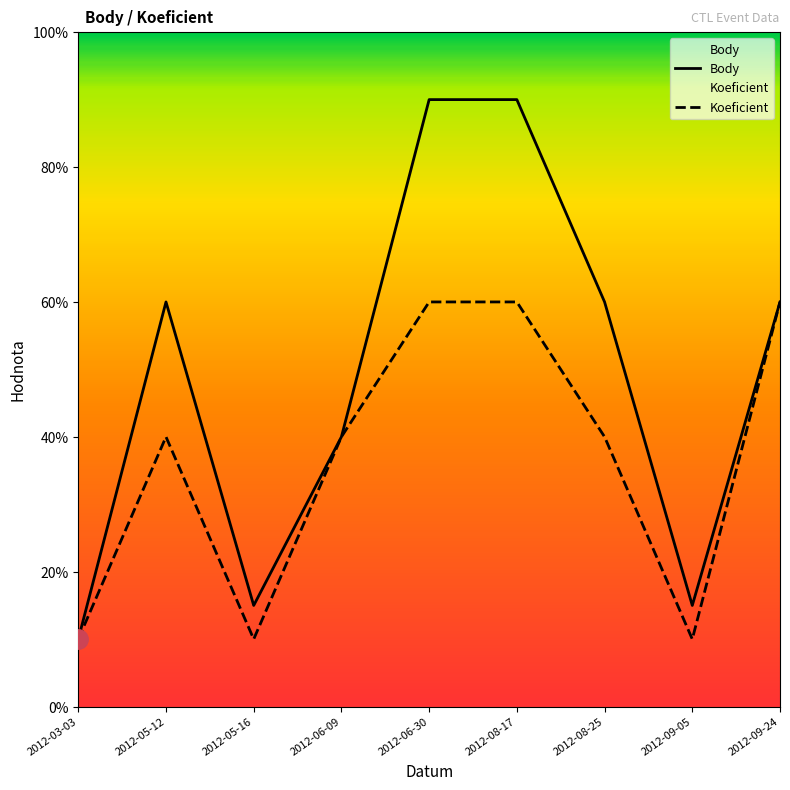

Where is Body nearest to the value 5?

2012-05-12